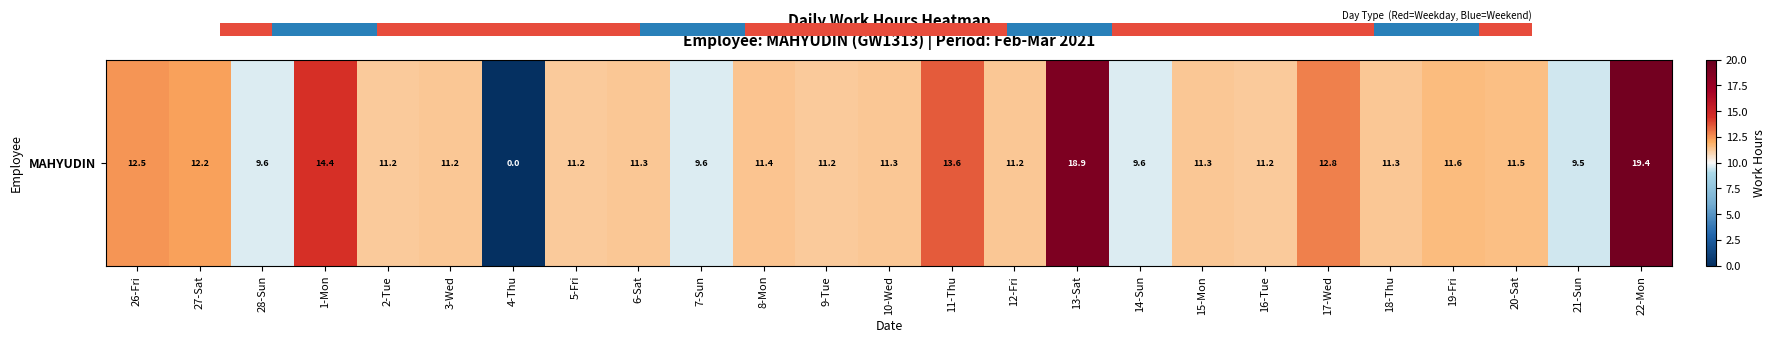

Between 15-Mon and 10-Wed, which is larger?

15-Mon